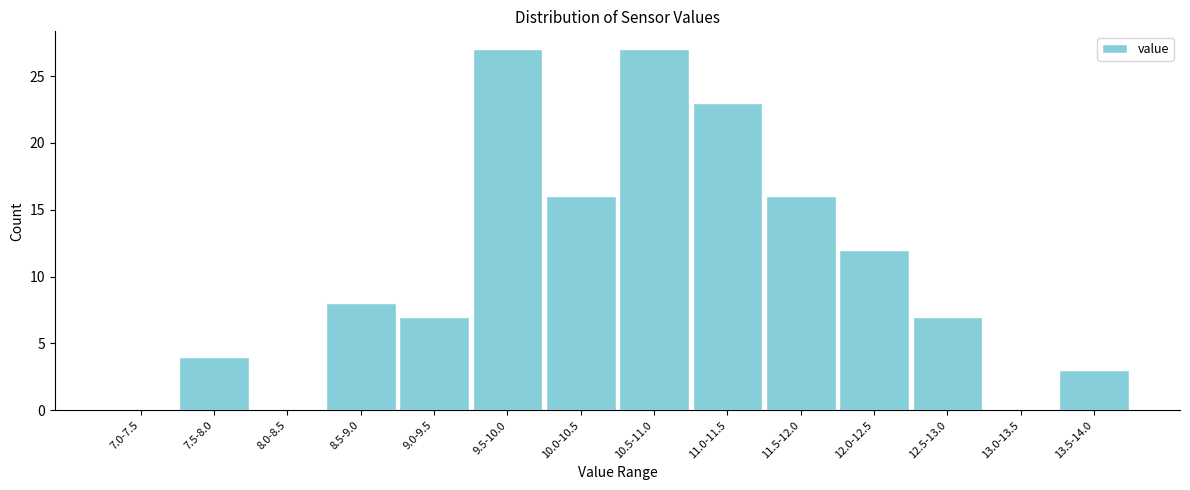

Reading left to right, what are all the values shown in this chart?

7.0-7.5=0	7.5-8.0=4	8.0-8.5=0	8.5-9.0=8	9.0-9.5=7	9.5-10.0=27	10.0-10.5=16	10.5-11.0=27	11.0-11.5=23	11.5-12.0=16	12.0-12.5=12	12.5-13.0=7	13.0-13.5=0	13.5-14.0=3